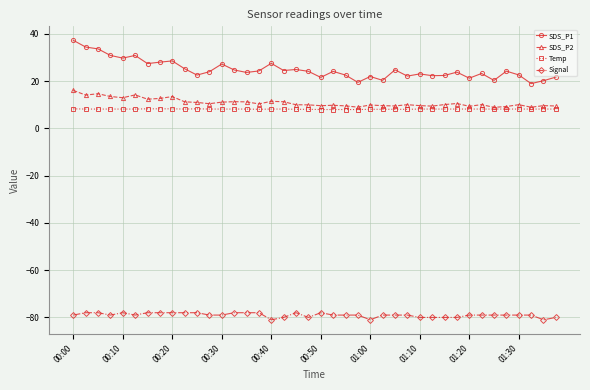

What is the value of the SDS_P2 point at the 20th from the left?

10.0